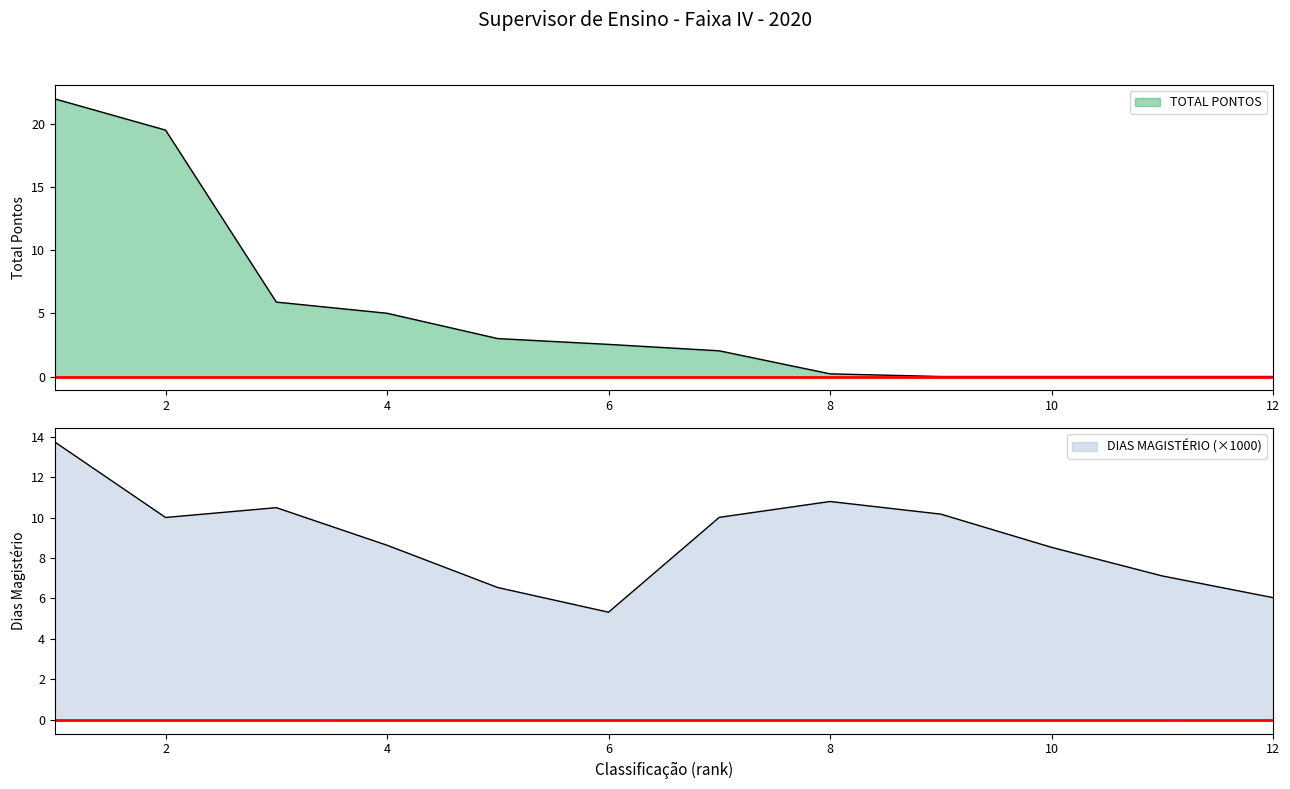

At which label is TOTAL PONTOS closest to 10?

3